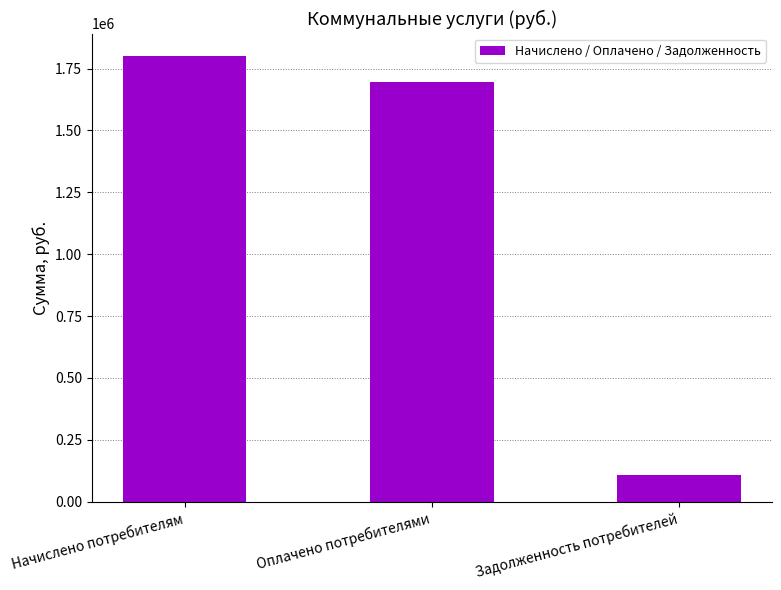

List the labels in order of value, largest first.

Начислено потребителям, Оплачено потребителями, Задолженность потребителей